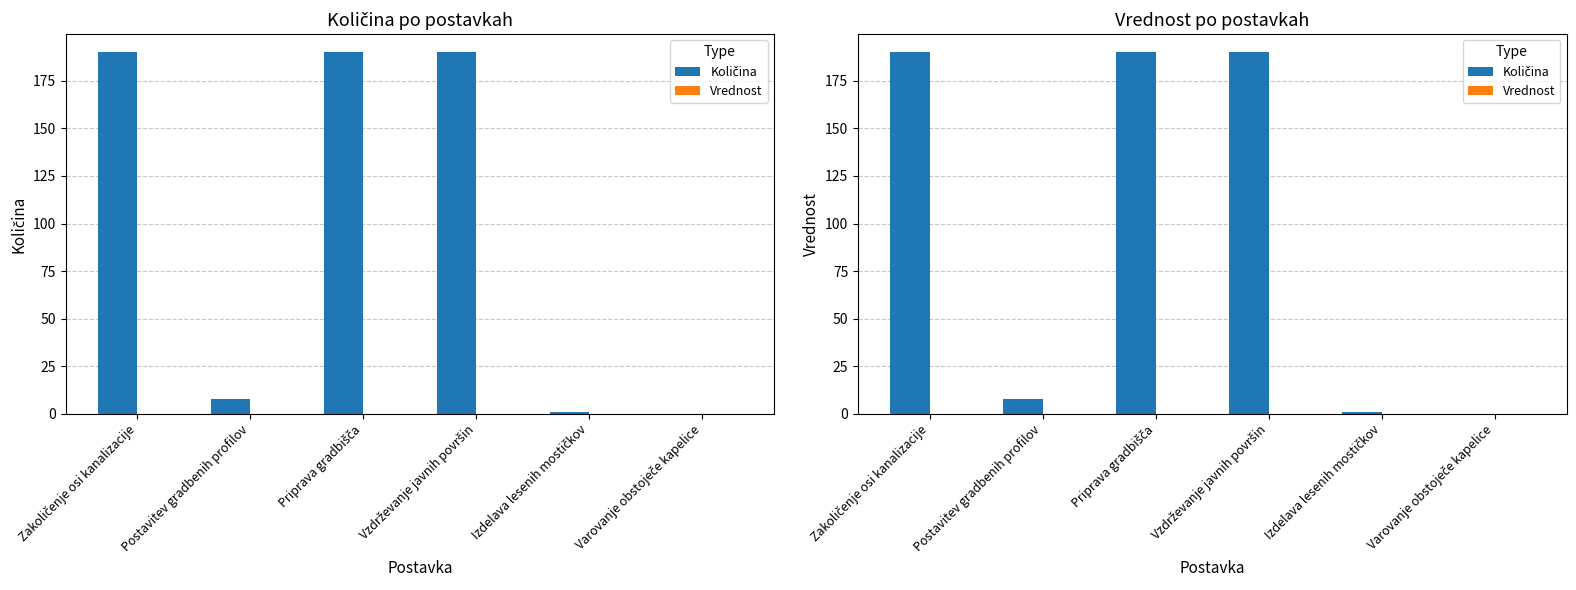

What is the difference between the maximum and minimum values in the Količina series?

190